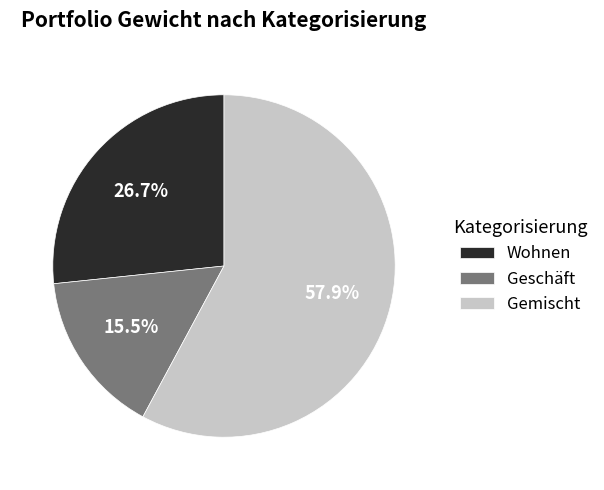

What percentage do Wohnen and Gemischt together represent?

84.5%